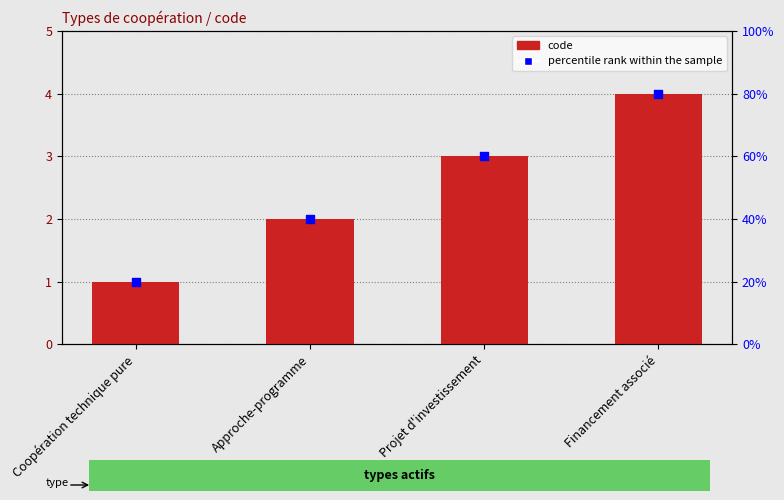

Is the value of percentile rank within the sample at Coopération technique pure greater than the value of code at Approche-programme?

No